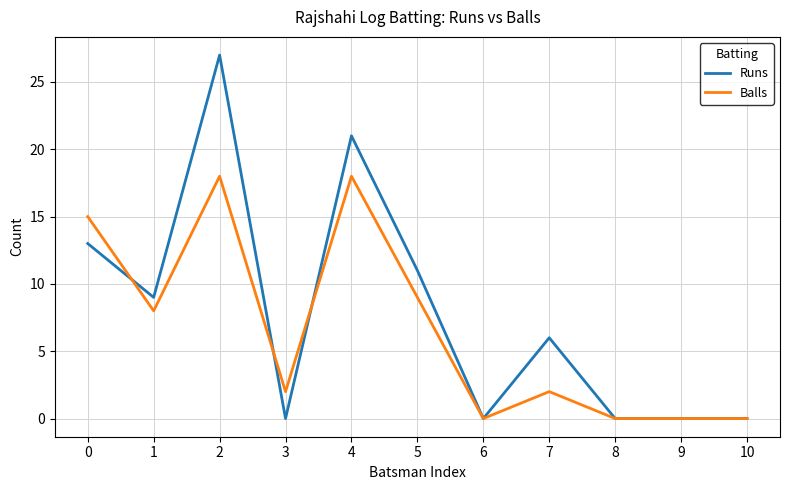

What are all the series names shown in the legend?

Runs, Balls